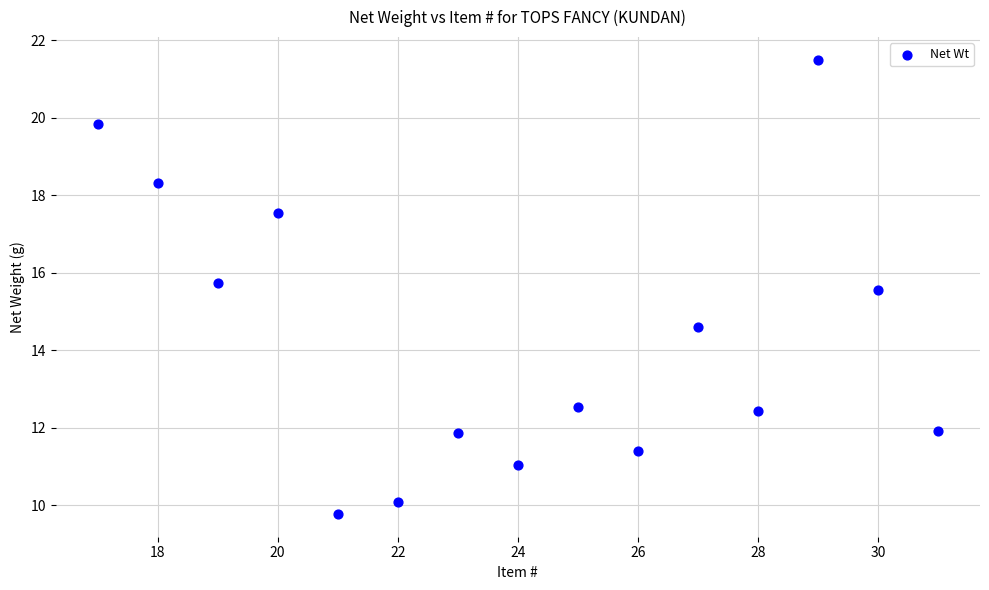

What is the range of X values (max minus min)?

14.0